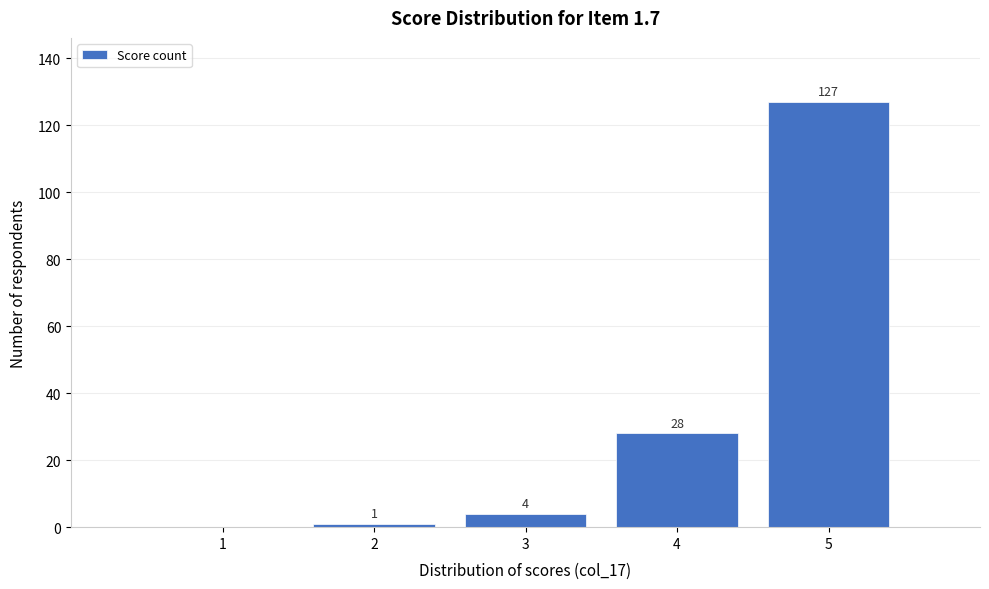

Reading left to right, transcribe all the data shown in this chart.

1=0	2=1	3=4	4=28	5=127